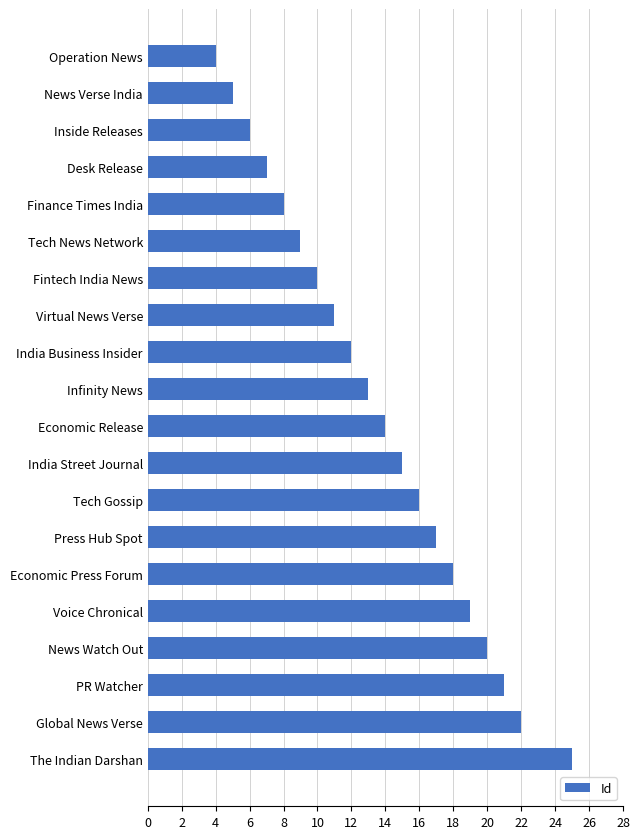

What is the greatest value displayed?

25